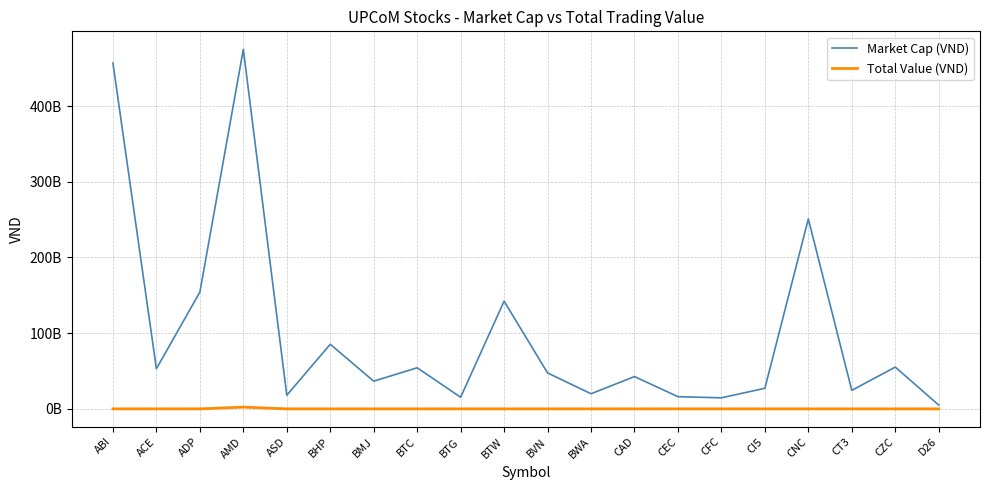

Rank the series by their maximum value, from highest to lowest.

Market Cap (VND), Total Value (VND)